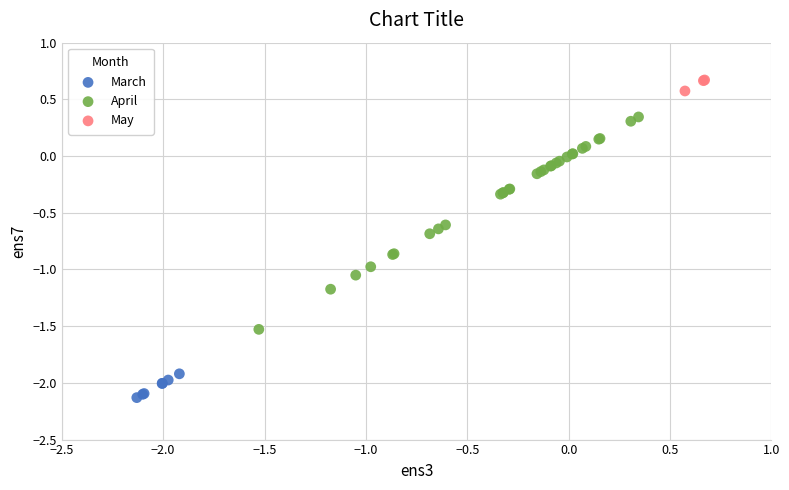

Which series has the widest spread of Y values?

April